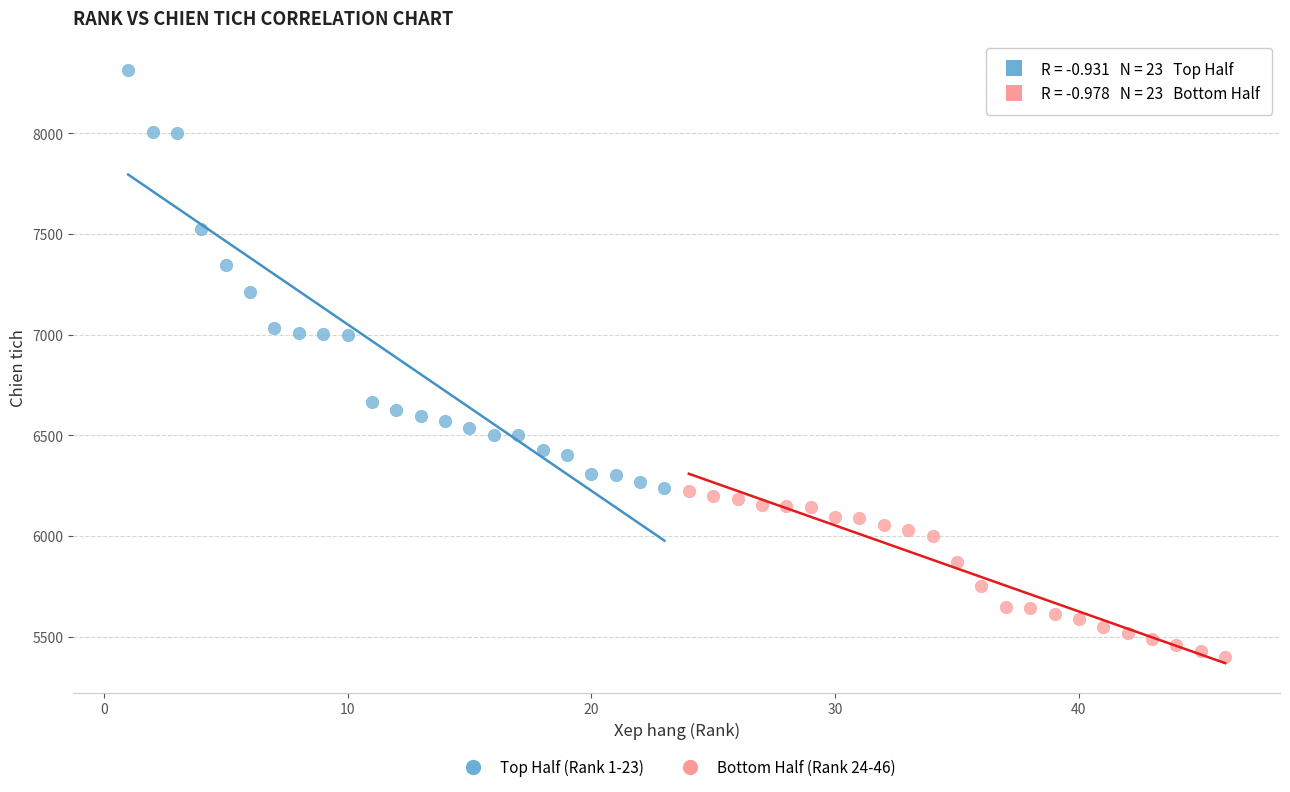

Which series has the widest spread of Y values?

Top Half (Rank 1-23)